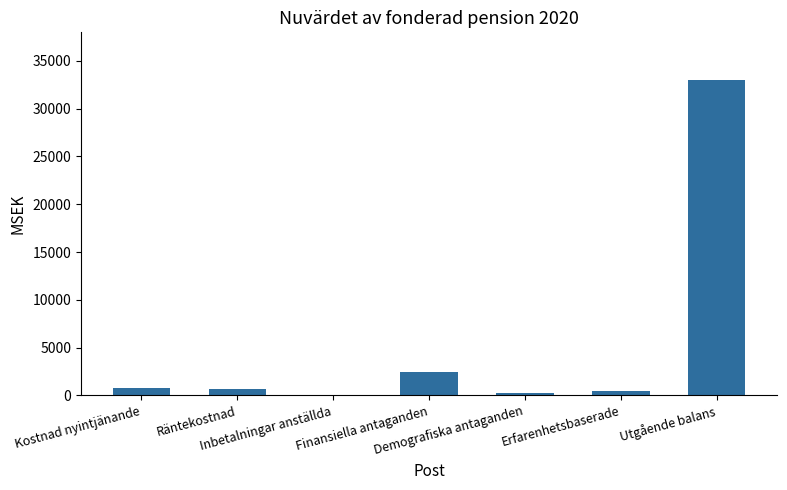

Count the number of data series in this chart.

1